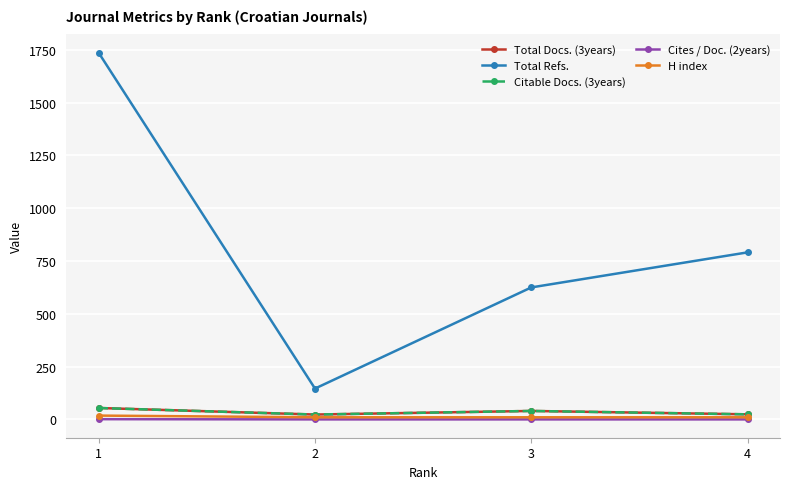

Is this an area chart (filled region under the line)?

No